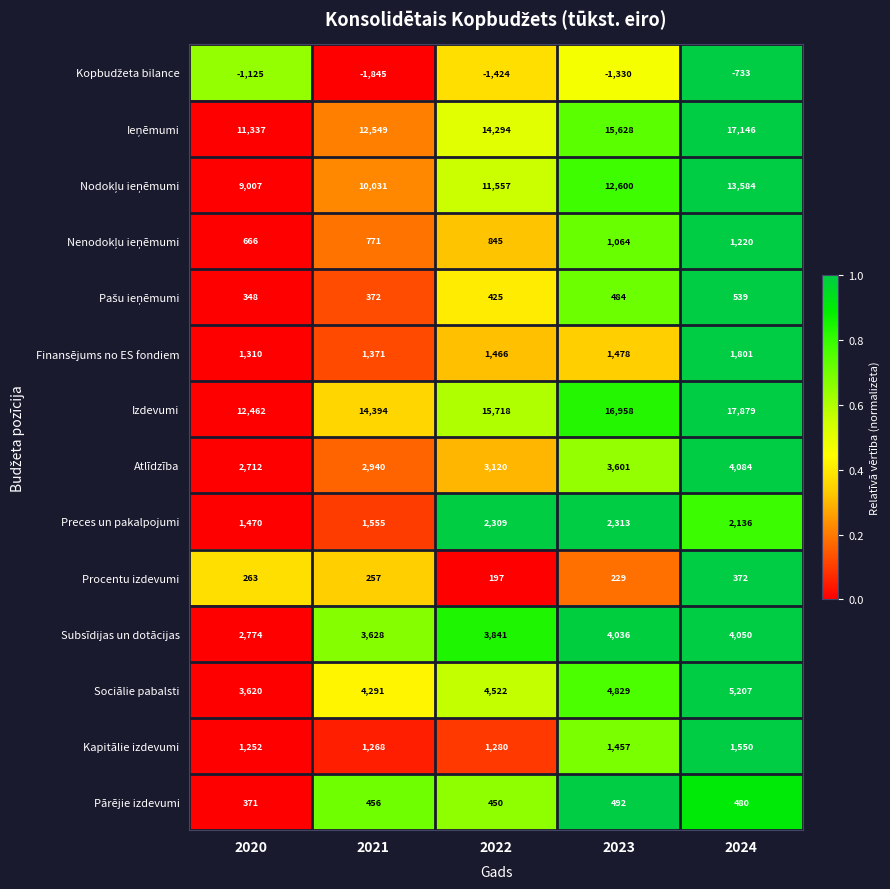

What is the total value across all series at 2022?

58600